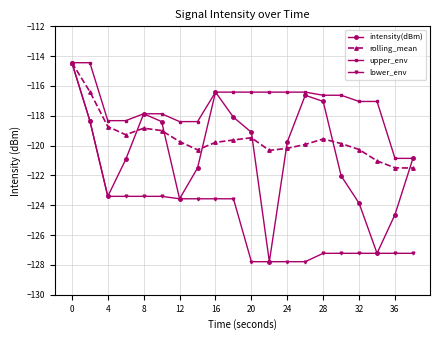

What is the value of the lower_env point at the 8th from the left?

-123.6